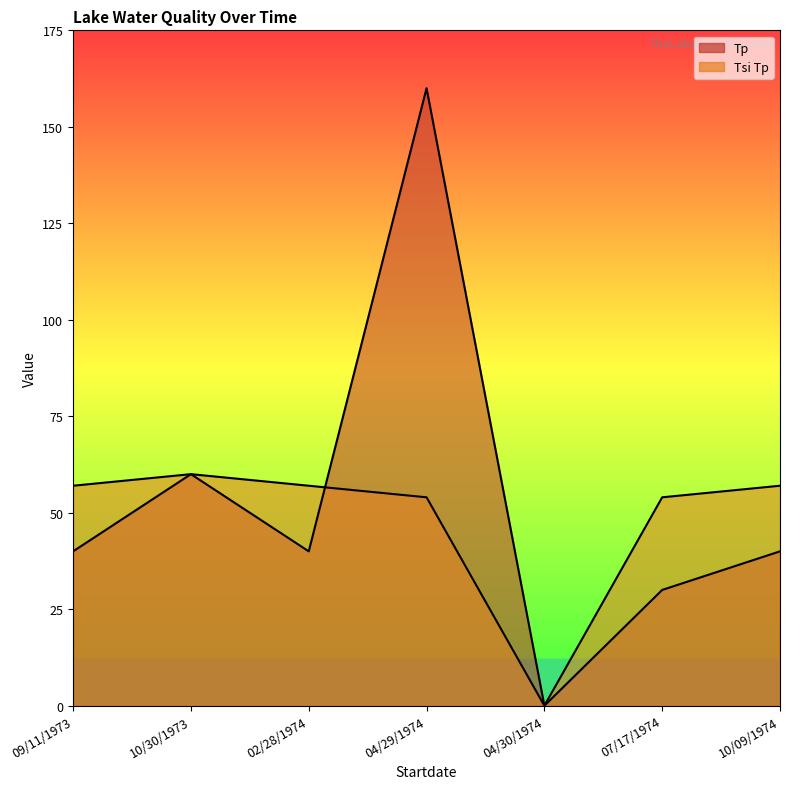

List the series in order of their overall mean, lowest first.

Tsi Tp, Tp